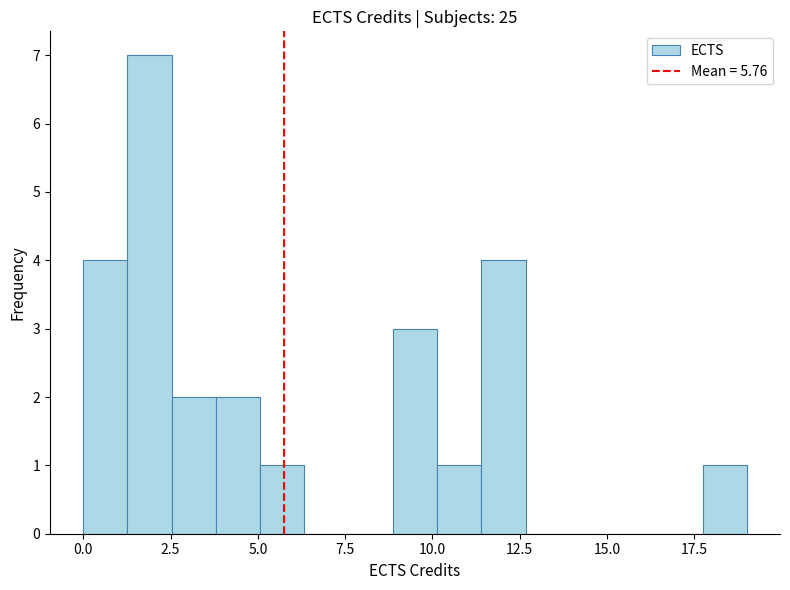

Read against the x-axis, roughly where is the centre of the tallest bar?

2.0